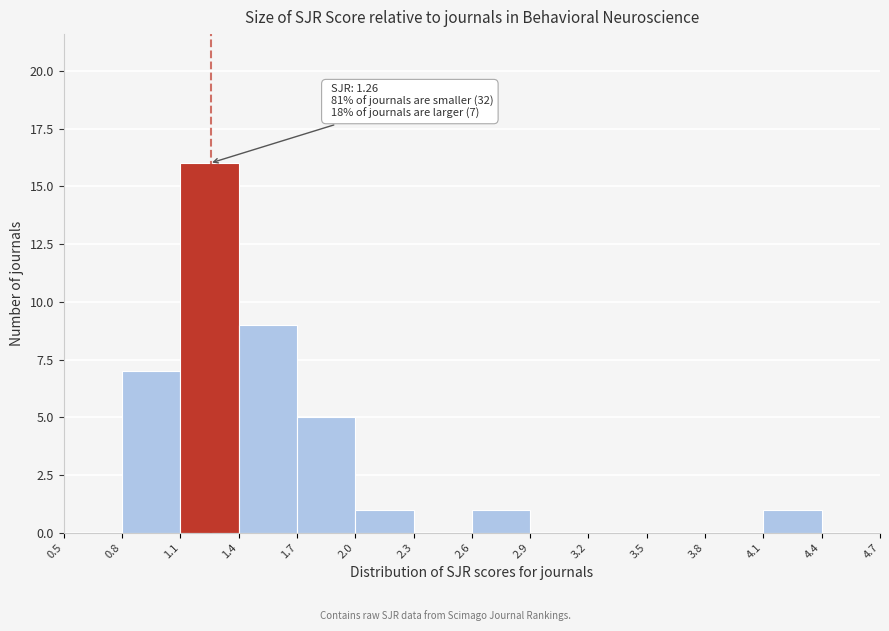

Which range on the x-axis has the tallest bar?

1.1 to 1.4